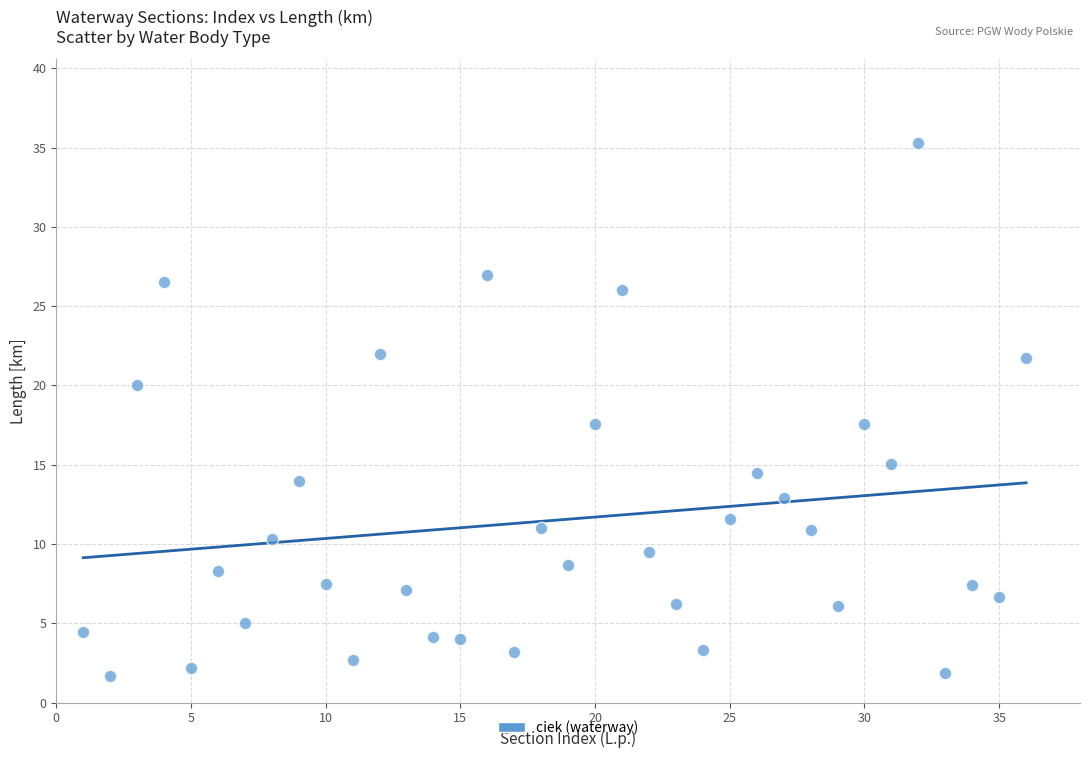

What is the range of X values (max minus min)?

35.0